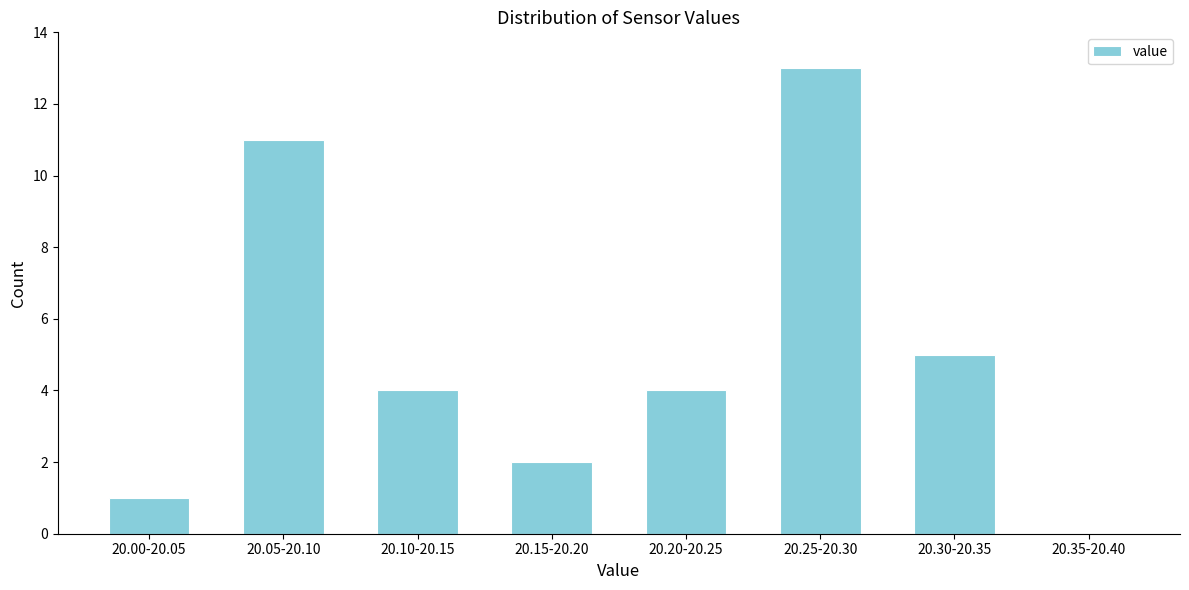

Reading right to left, what are all the values shown in this chart?

20.35-20.40=0	20.30-20.35=5	20.25-20.30=13	20.20-20.25=4	20.15-20.20=2	20.10-20.15=4	20.05-20.10=11	20.00-20.05=1